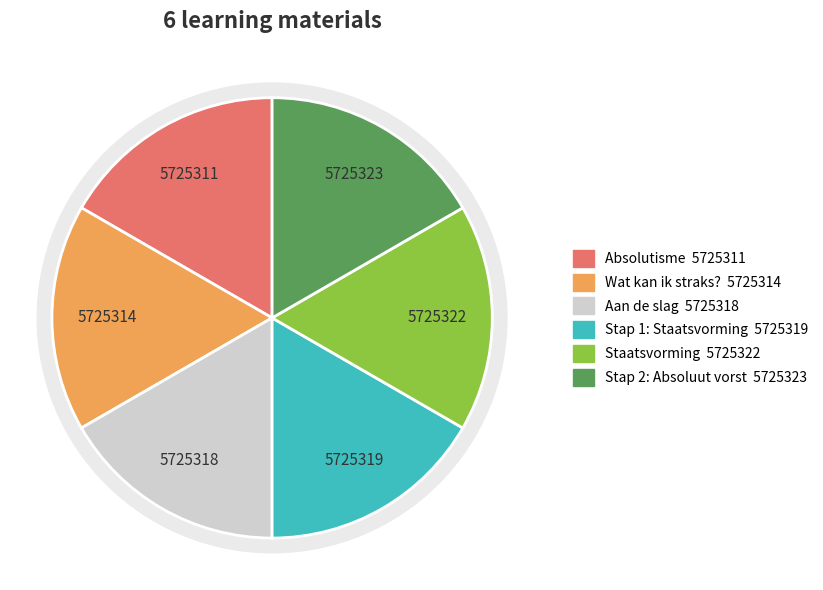

How many slices are in this pie chart?

6